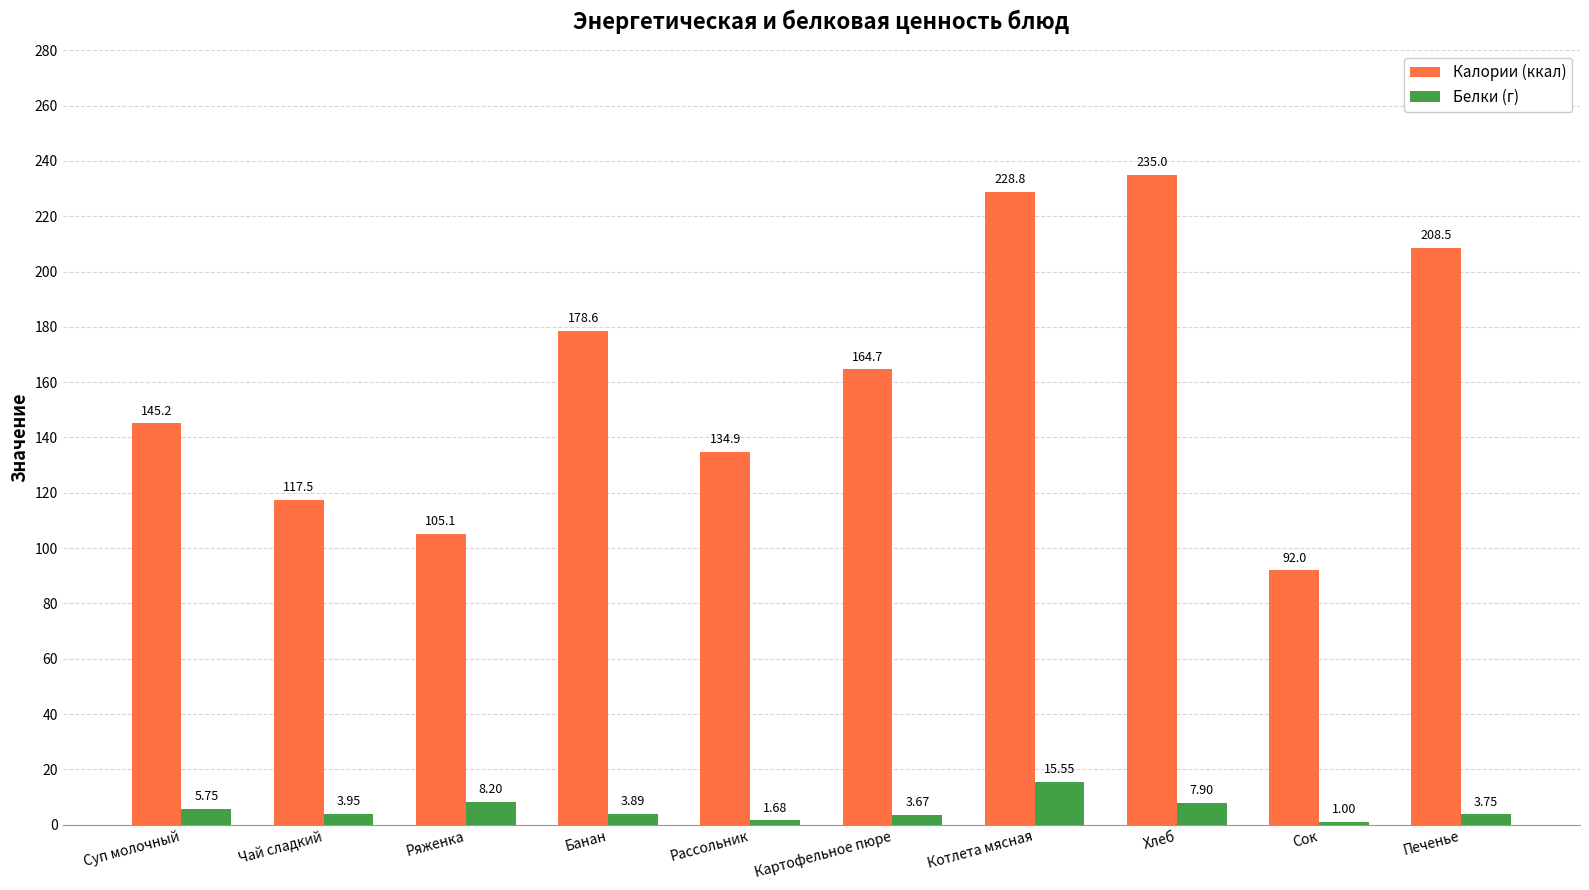

What is the label of the 4th bar from the left?

Банан